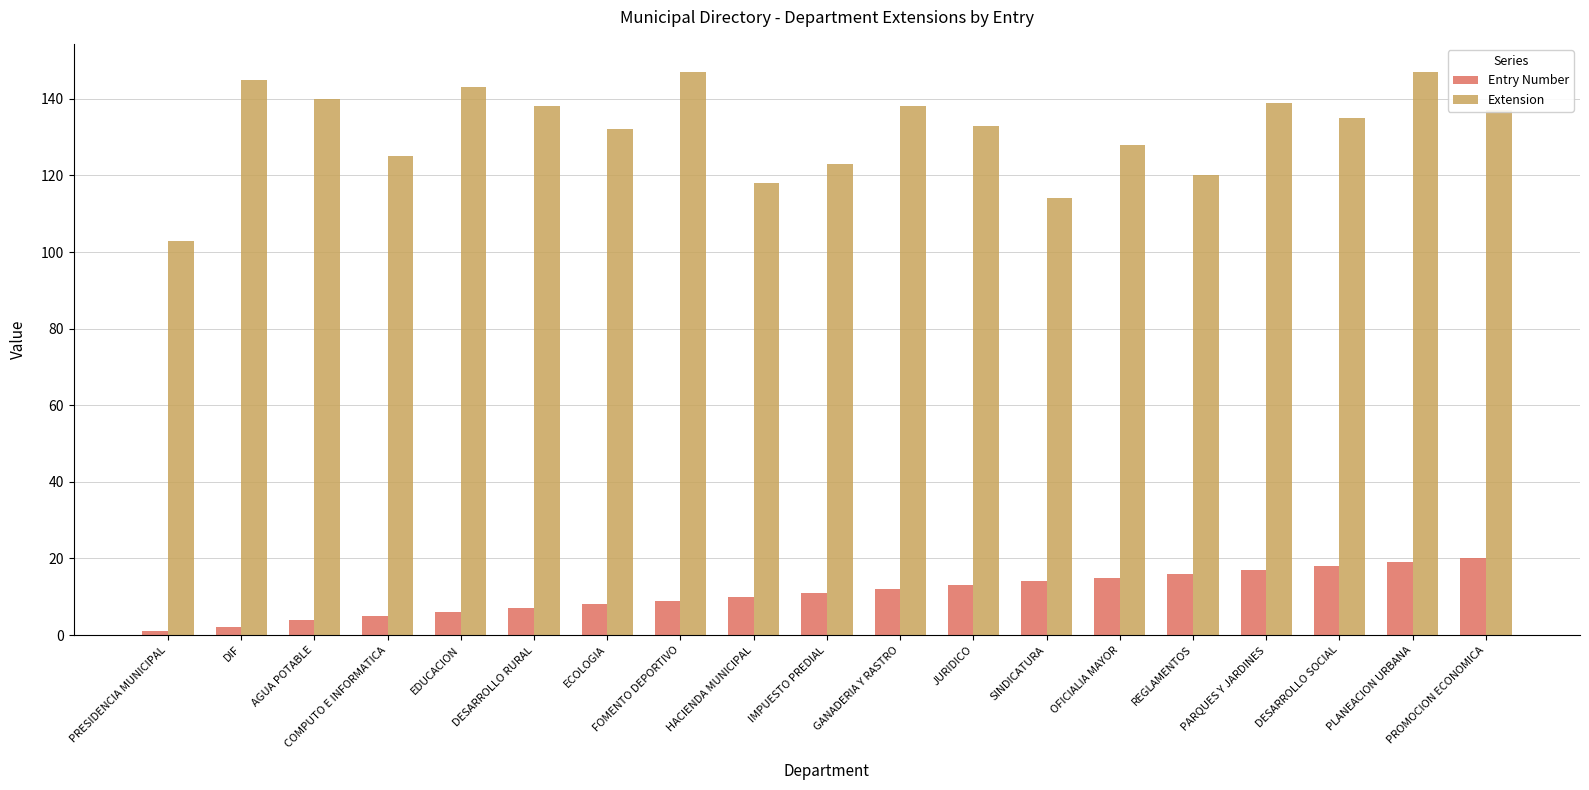

Does the chart contain stacked bars?

No